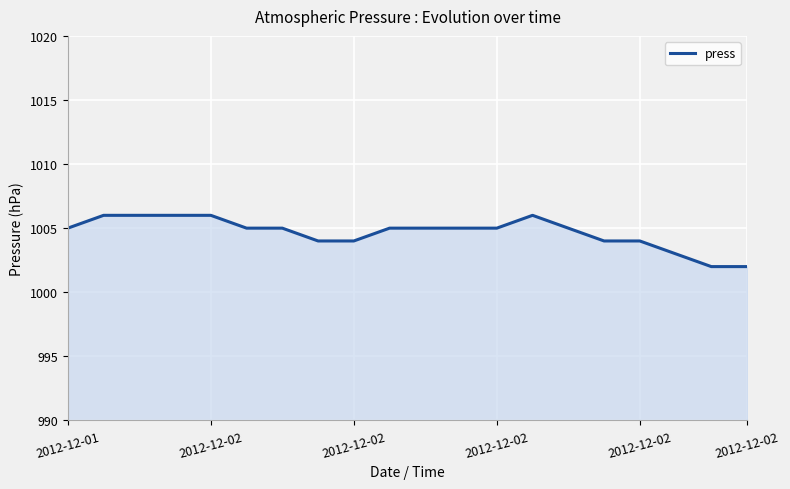

What is the difference between the maximum and minimum values?

4